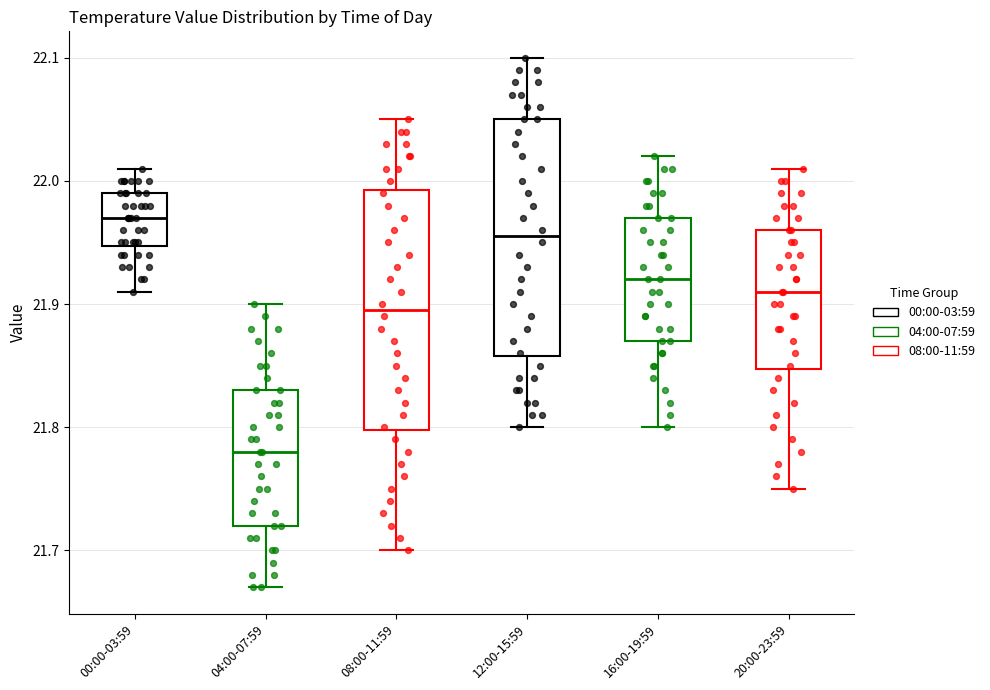

Which box has the highest median line?

00:00-03:59